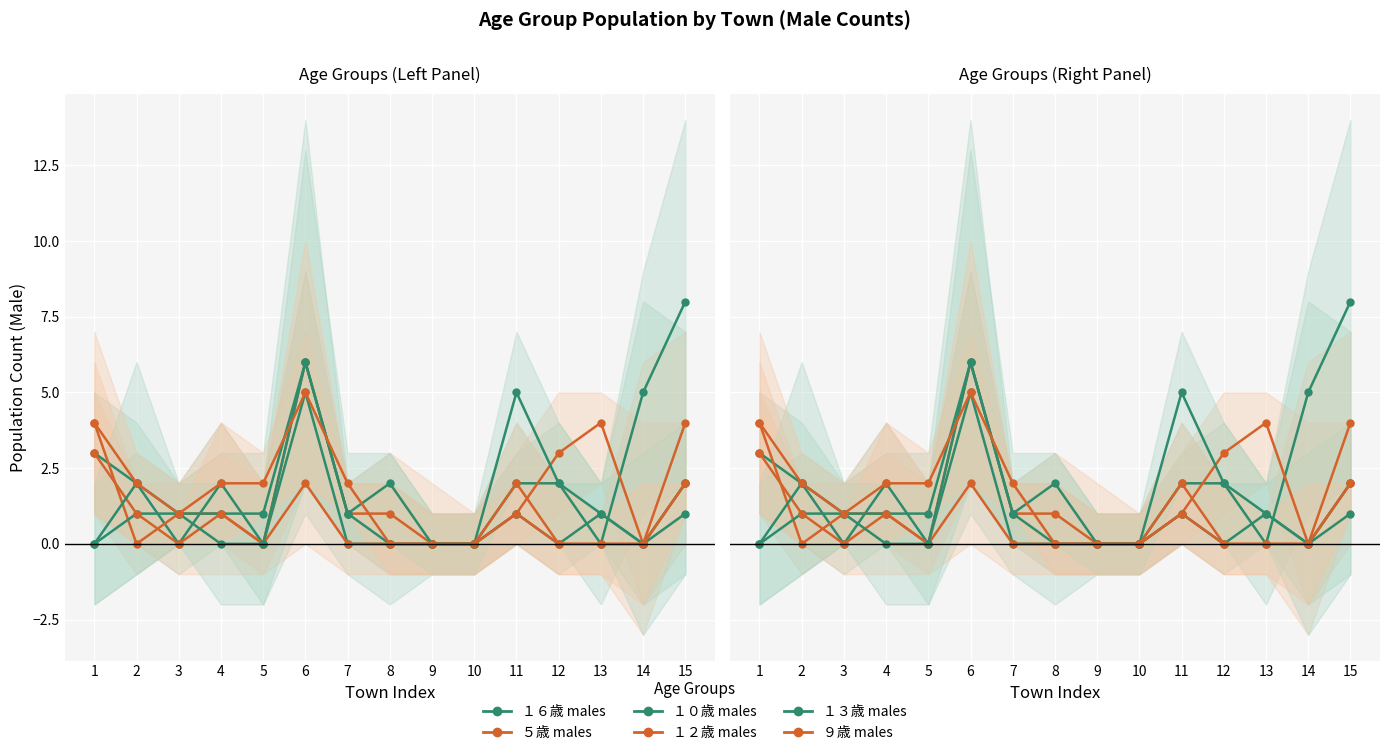

How many values in １６歳 males are above zero?

8